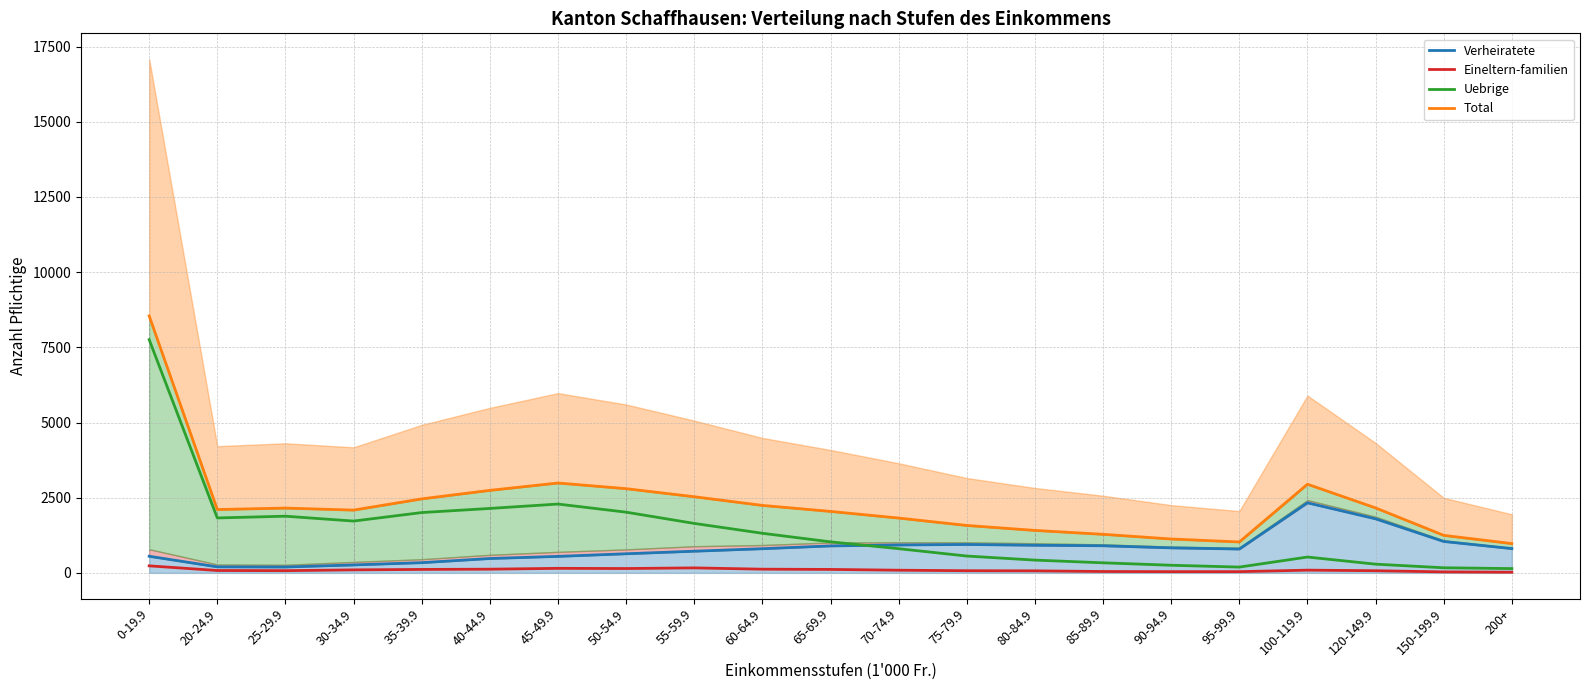

Does the chart display data point markers on the line(s)?

No